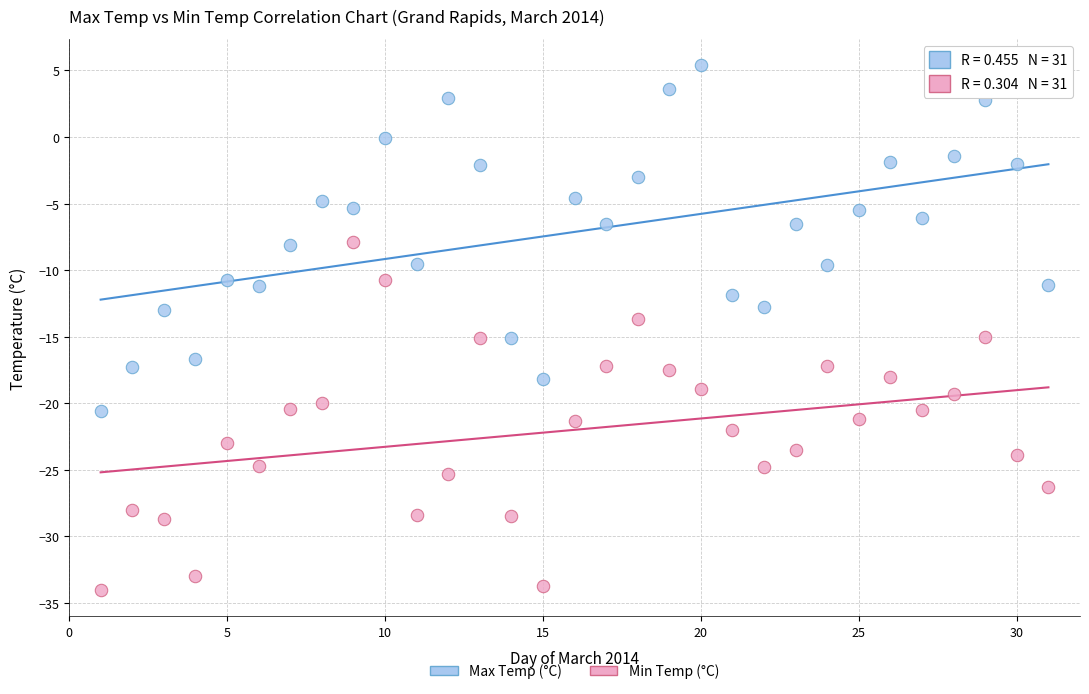

What are all the series names shown in the legend?

Max Temp (°C), Min Temp (°C)